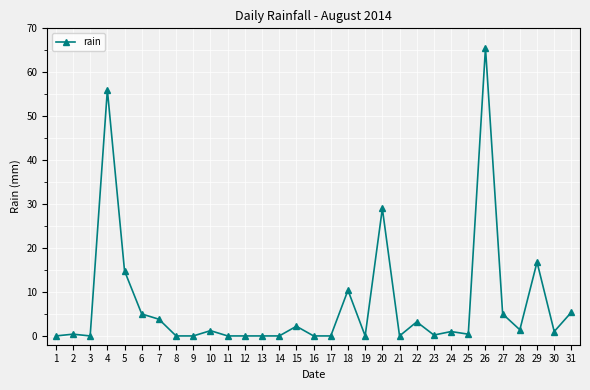

What is the ratio of the value at 7 to the value at 5?

0.3